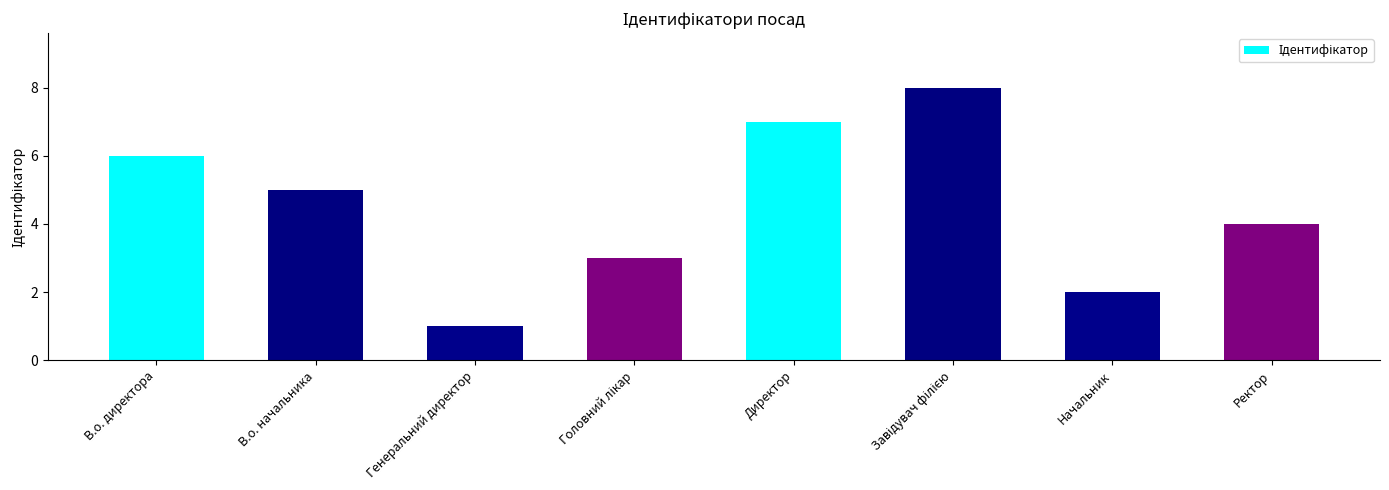

How many bars are there in total?

8